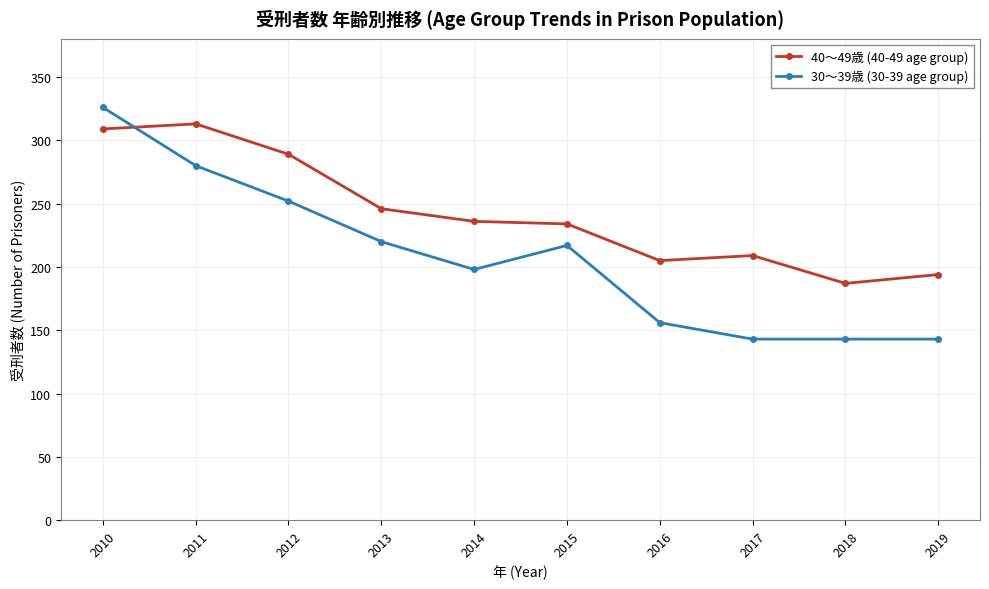

Reading left to right, list all the values displayed in this chart.

40～49歳 (40-49 age group): 309	313	289	246	236	234	205	209	187	194
30～39歳 (30-39 age group): 326	280	252	220	198	217	156	143	143	143